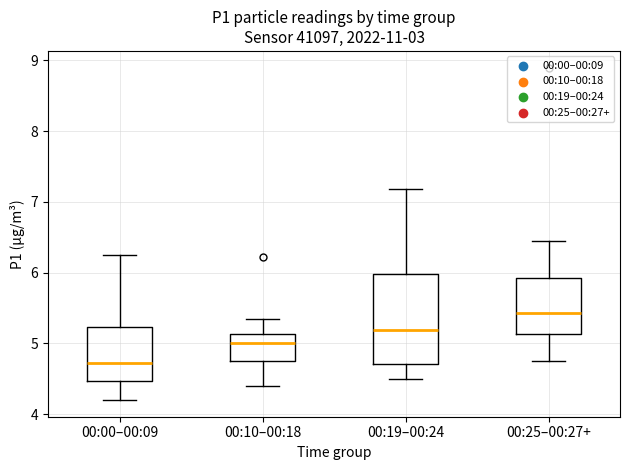

Which box has the highest median line?

00:25–00:27+